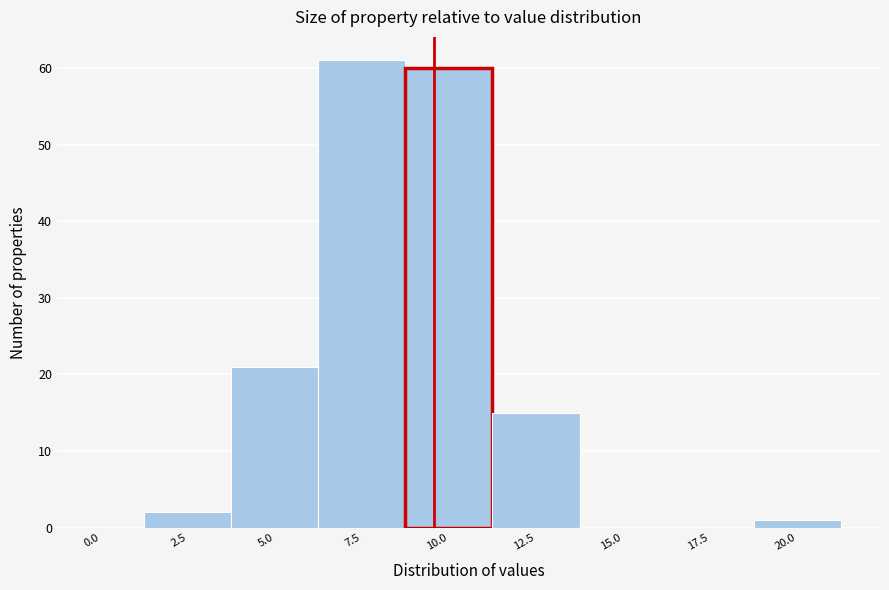

Reading left to right, extract all data points from this chart.

0.0=0	2.5=2	5.0=21	7.5=61	10.0=60	12.5=15	15.0=0	17.5=0	20.0=1